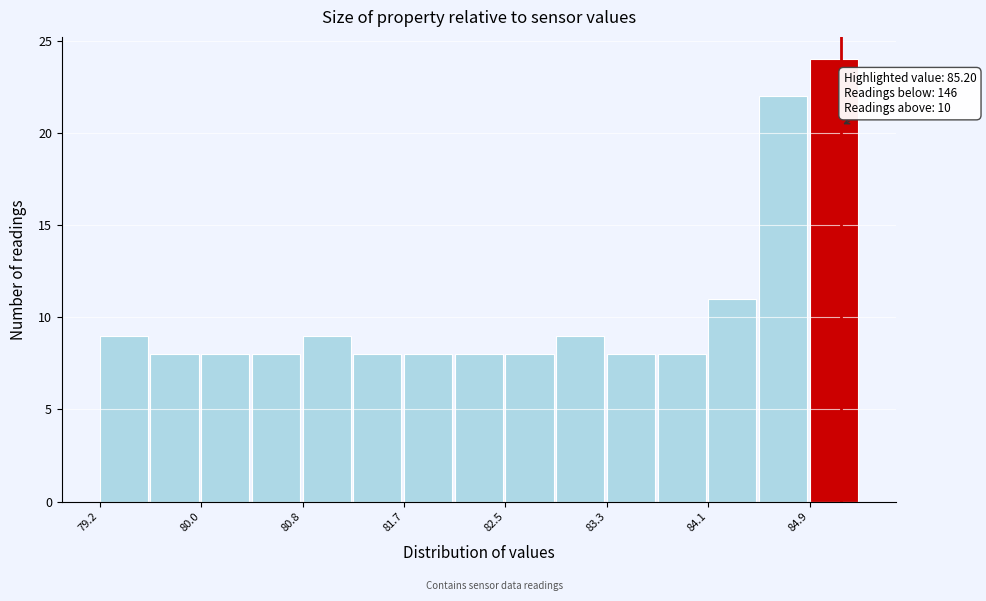

Over which range of the x-axis is the bar tallest?

84.9 to 85.4